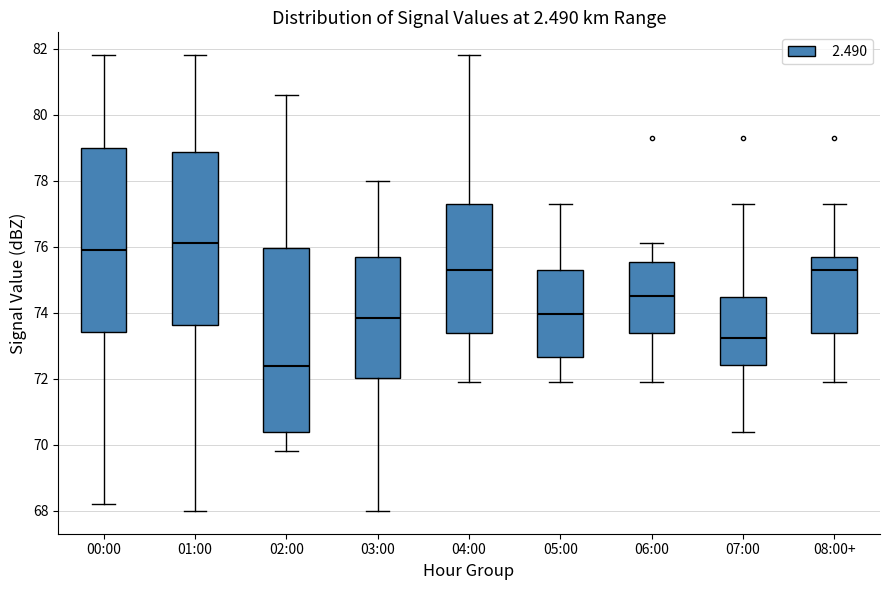

Reading left to right, transcribe this box plot: for each box, give where its median line is, the range the box spans, and where its two whiskers end, as read against the y-axis. The values are not printed on the chart, so give them approximately, as read against the axis.

00:00: median 76.0, box 73.4 to 79.0, whiskers 68.2 to 81.8
01:00: median 76.2, box 73.6 to 78.8, whiskers 68.0 to 81.8
02:00: median 72.4, box 70.4 to 76.0, whiskers 69.8 to 80.6
03:00: median 73.8, box 72.0 to 75.8, whiskers 68.0 to 78.0
04:00: median 75.4, box 73.4 to 77.4, whiskers 72.0 to 81.8
05:00: median 74.0, box 72.6 to 75.4, whiskers 72.0 to 77.4
06:00: median 74.6, box 73.4 to 75.6, whiskers 72.0 to 76.2
07:00: median 73.2, box 72.4 to 74.4, whiskers 70.4 to 77.4
08:00+: median 75.4, box 73.4 to 75.8, whiskers 72.0 to 77.4